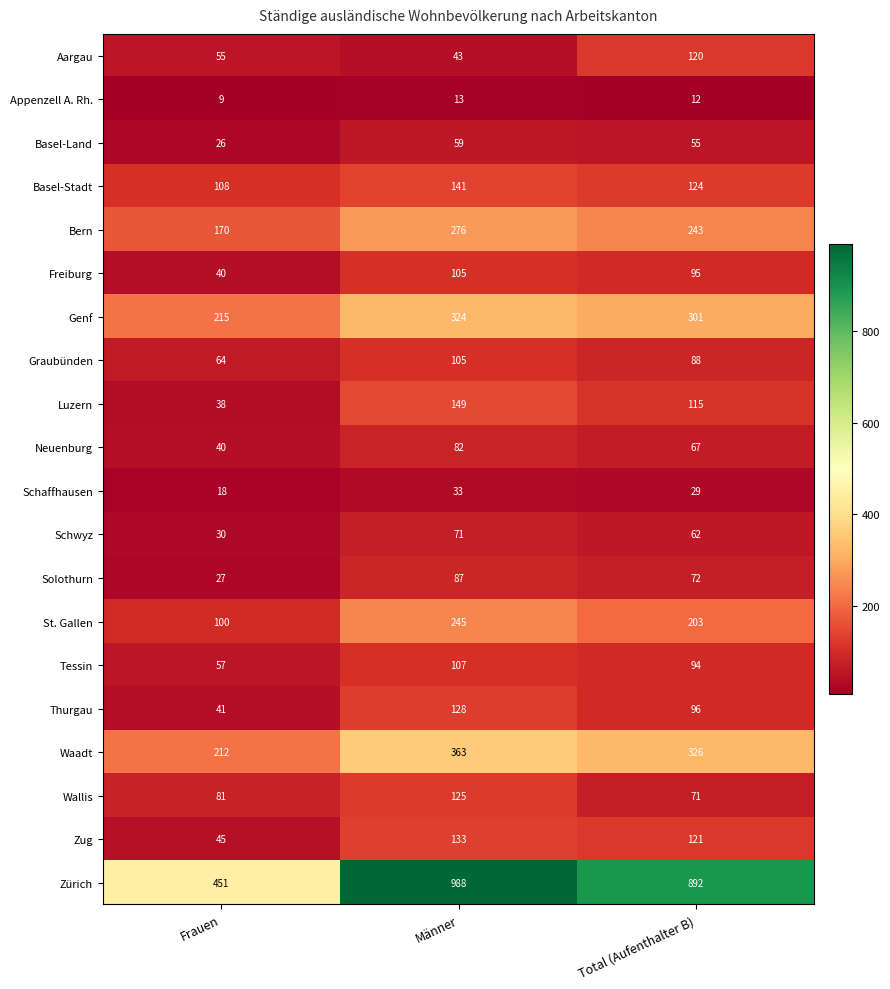

Which series changed the most between Frauen and Männer?

Zürich